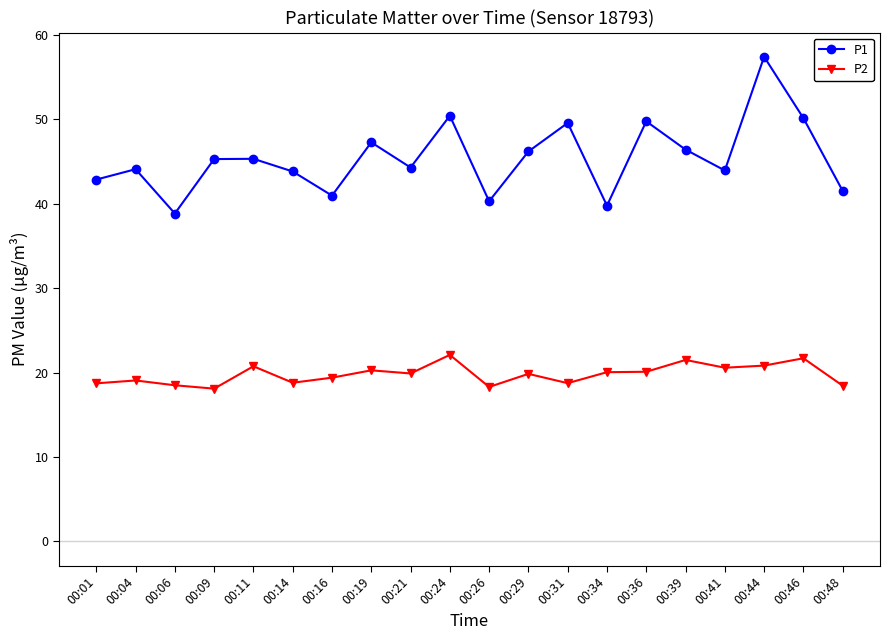

True or false: P2 has more than 2 points higher than both neighbors.

True